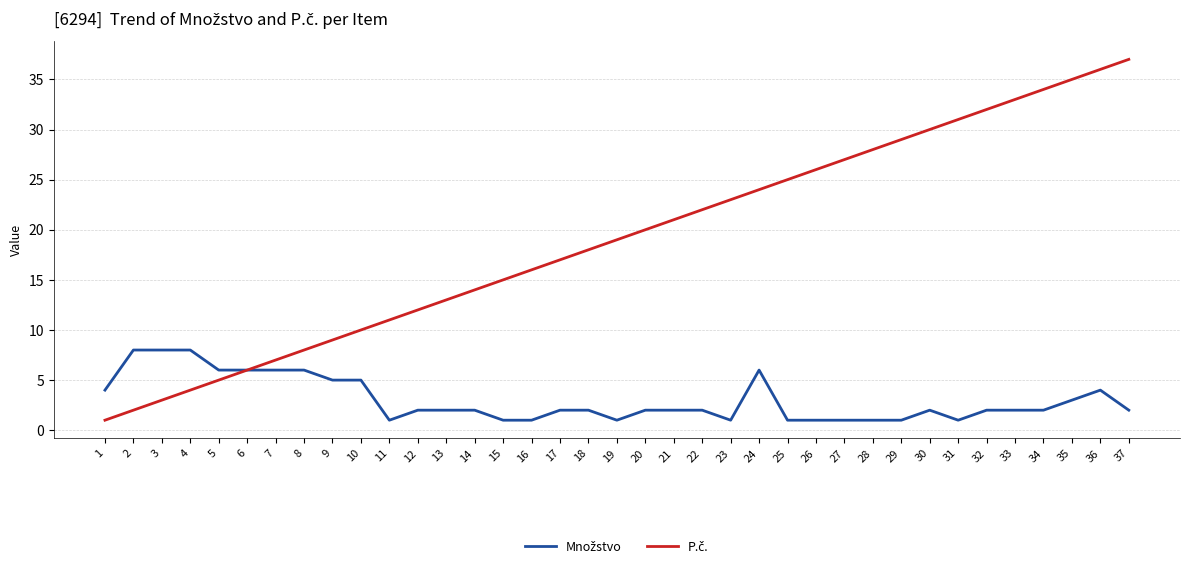

True or false: Množstvo and P.č. intersect in this chart.

False